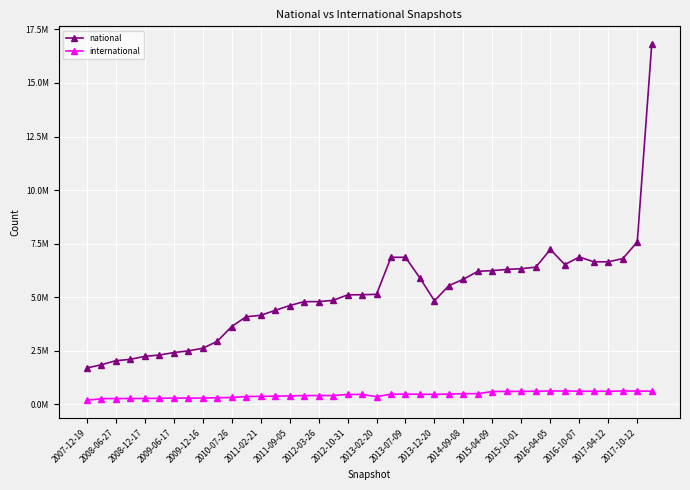

Does the chart have visible grid lines?

Yes